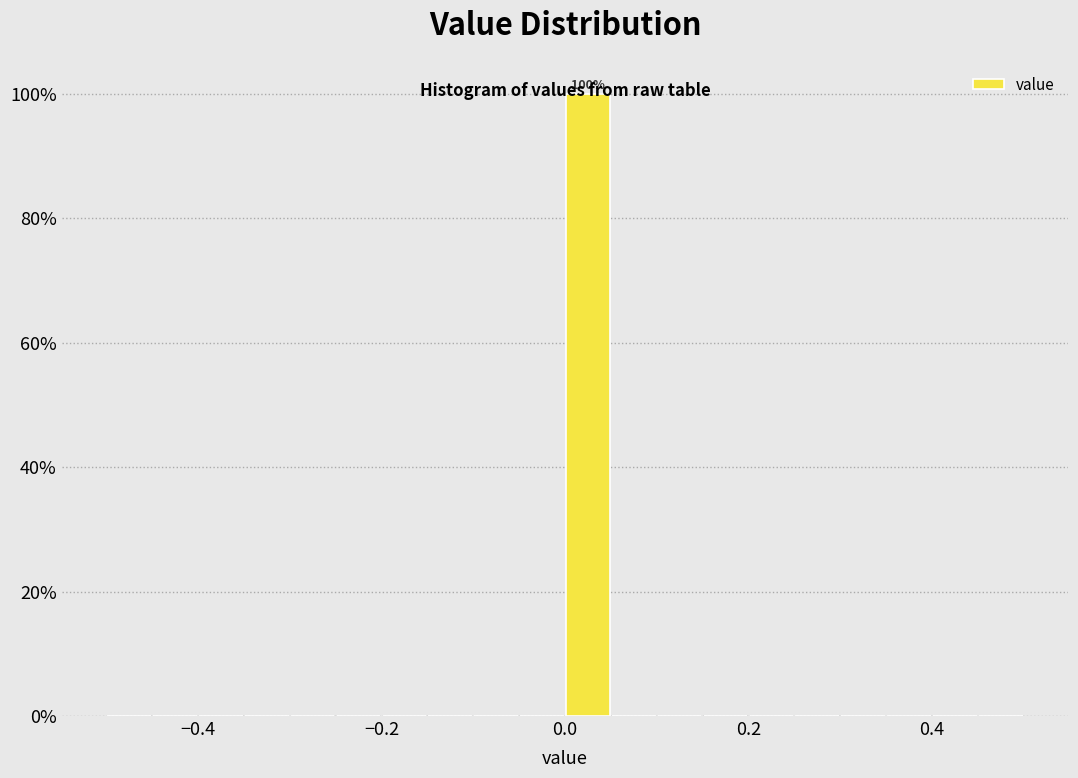

Read against the x-axis, roughly where is the centre of the tallest bar?

0.02